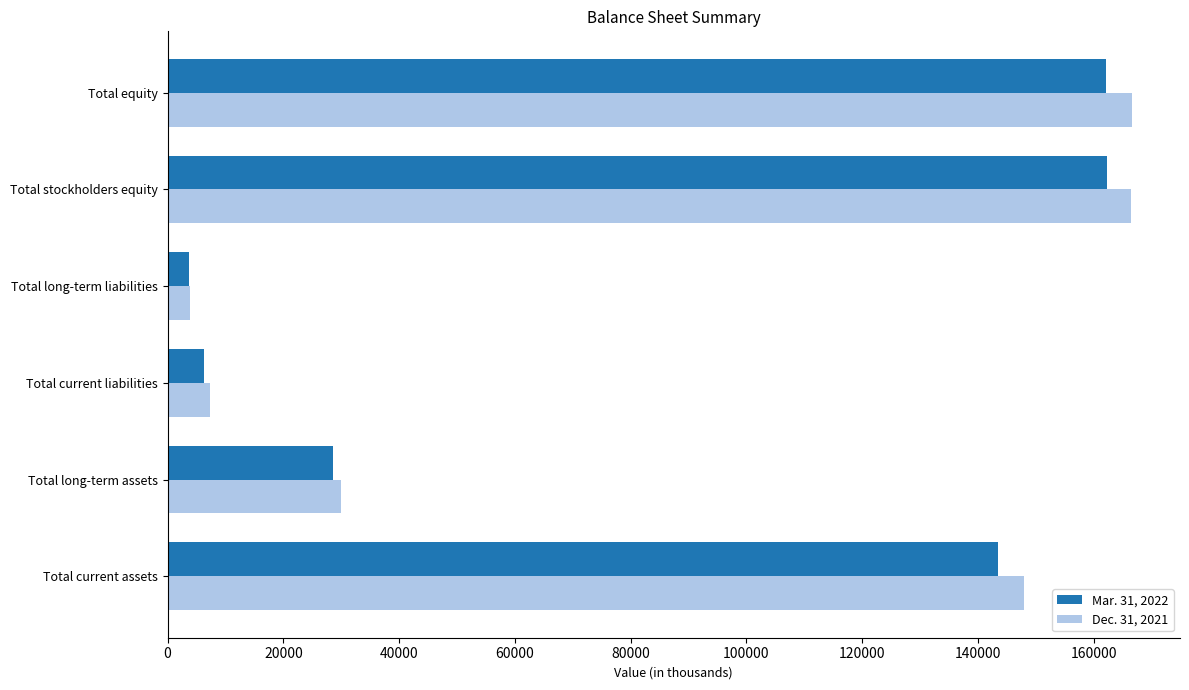

The value of Mar. 31, 2022 at Total equity is 65042. True or false?

False